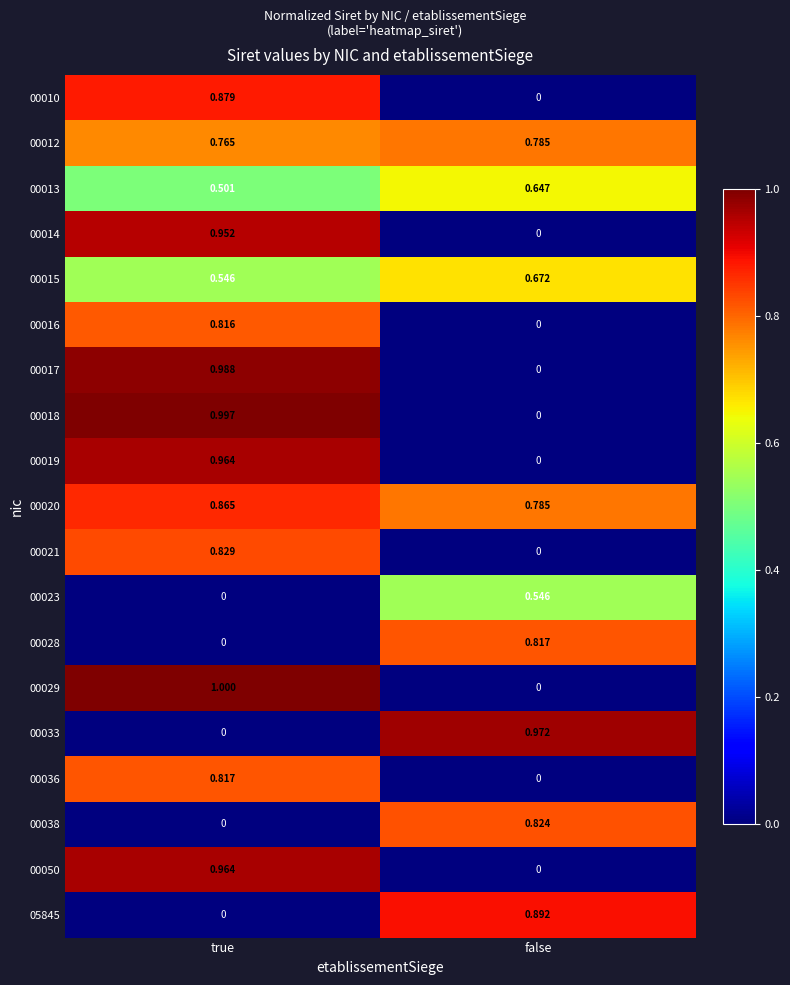

Which category has the highest value across all series?

true